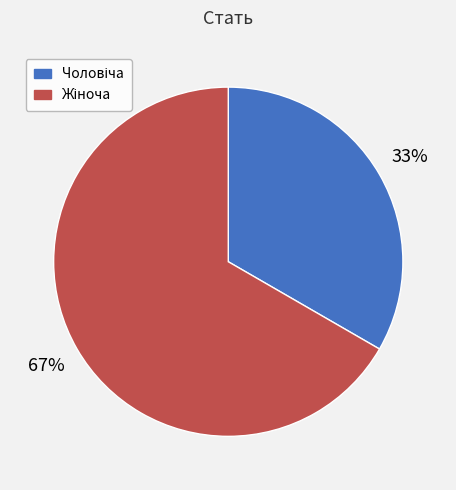

To the nearest percent, what is the average slice percentage?

50%